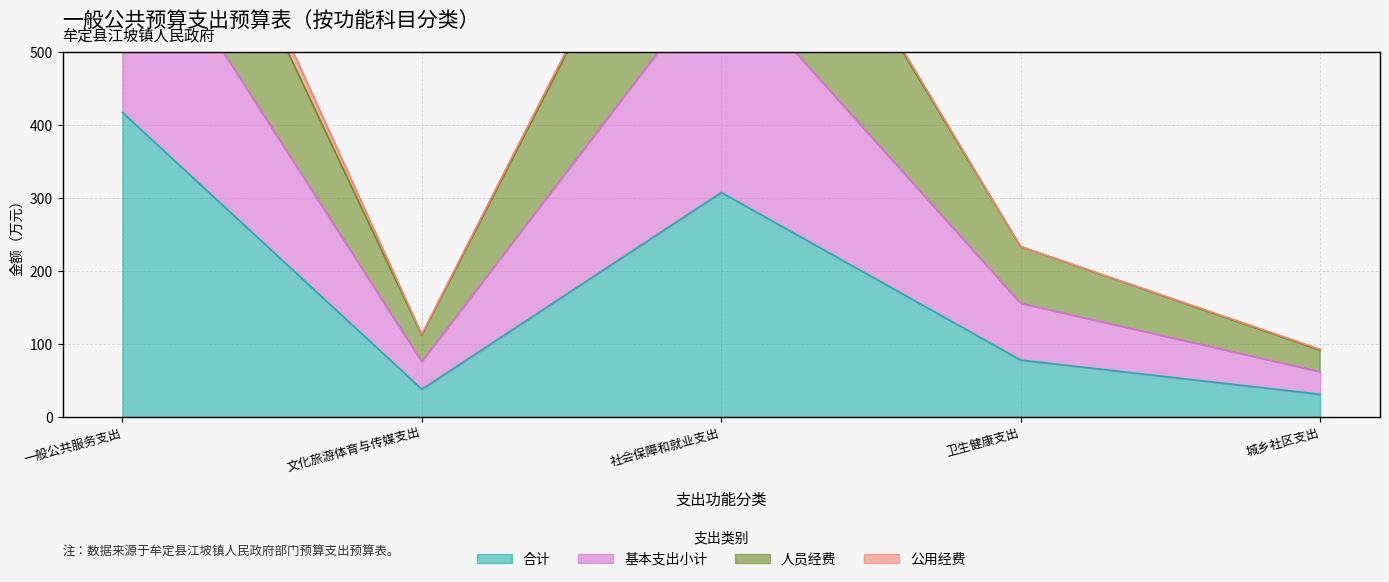

True or false: 合计 has a value of 307.1 at 社会保障和就业支出.

True